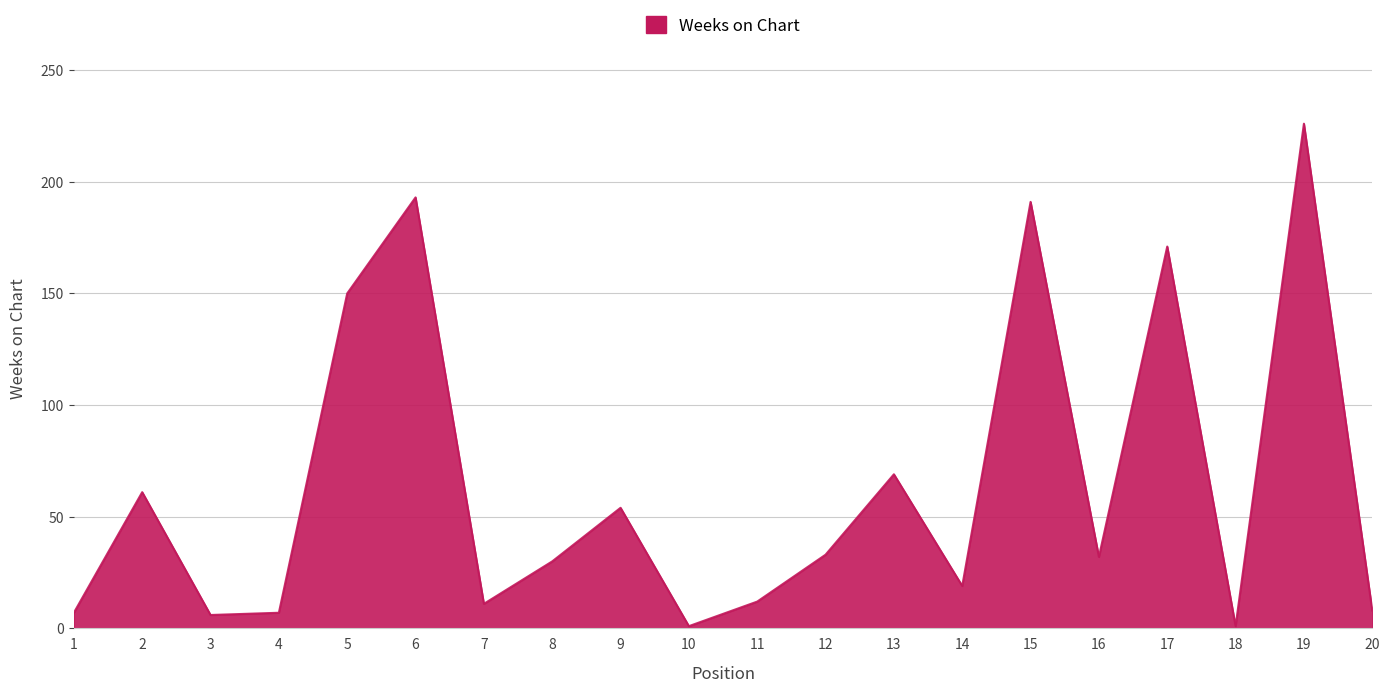

What is the ratio of the value at 19 to the value at 5?

1.5